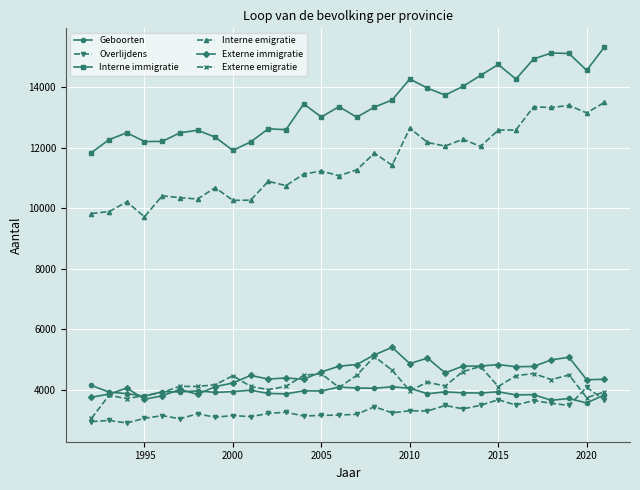

True or false: Interne emigratie has more than 0 points higher than both neighbors.

True